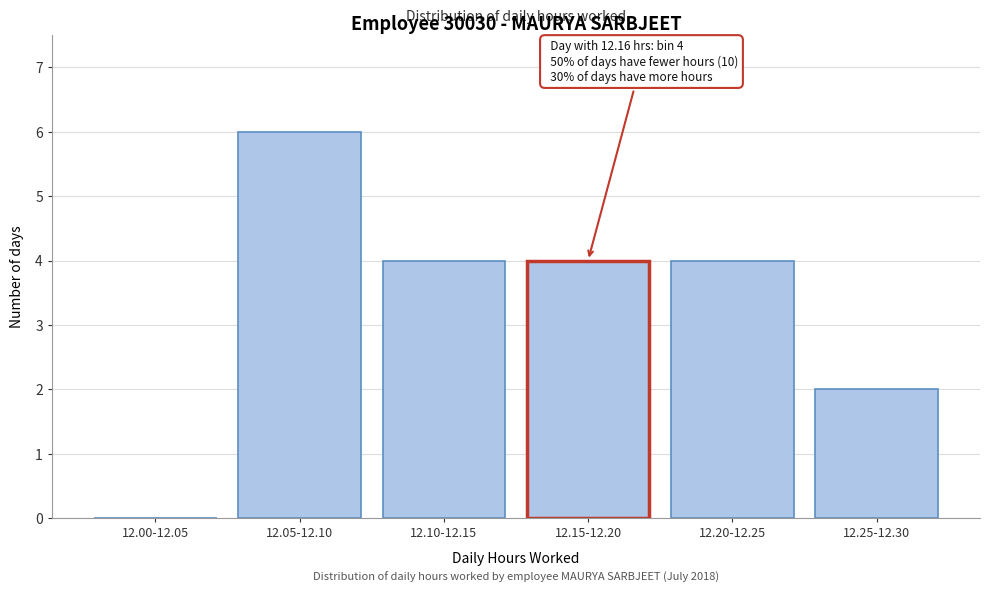

Reading left to right, extract all data points from this chart.

12.00-12.05=0	12.05-12.10=6	12.10-12.15=4	12.15-12.20=4	12.20-12.25=4	12.25-12.30=2